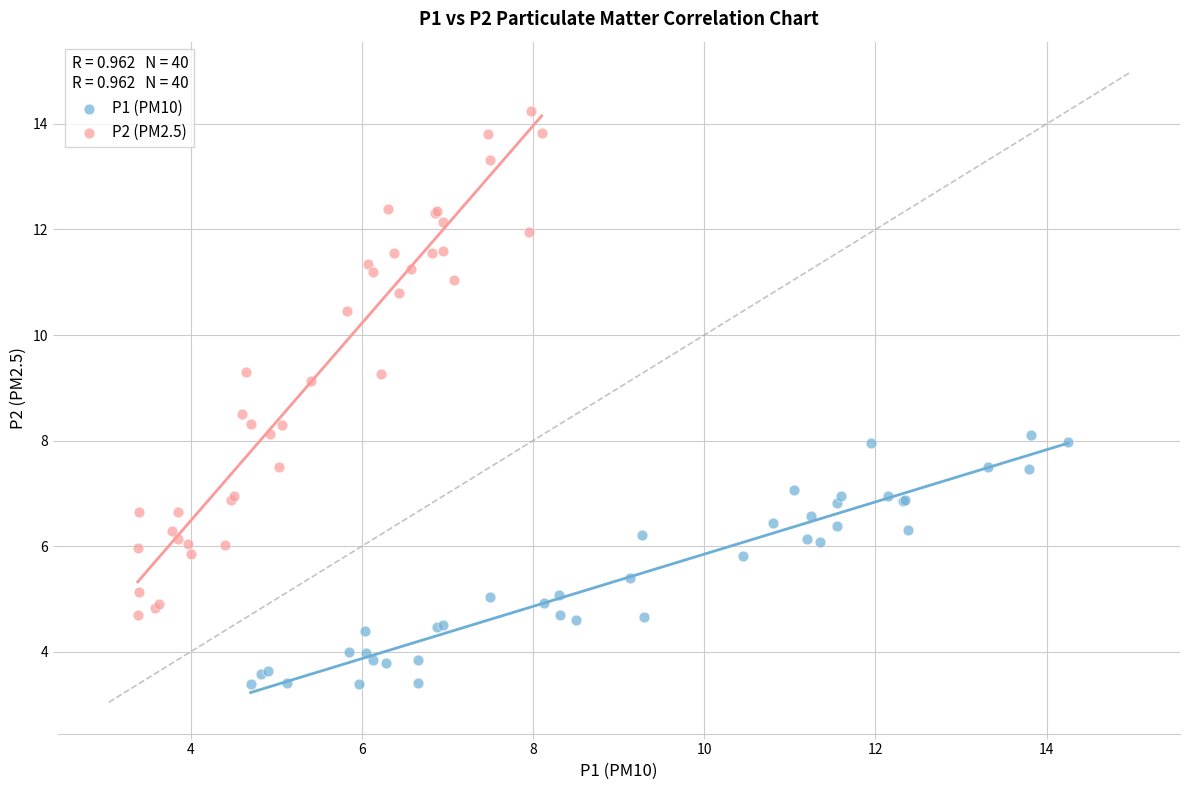

Which series reaches the minimum Y coordinate?

P1 (PM10)